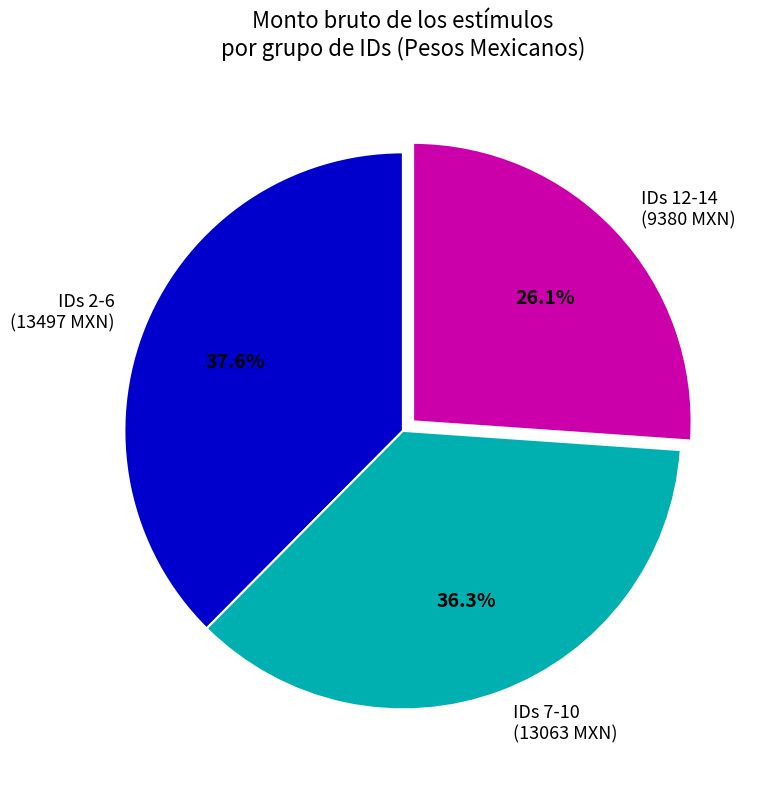

What percentage do IDs 7-10 (13063 MXN) and IDs 12-14 (9380 MXN) together represent?

62.4%